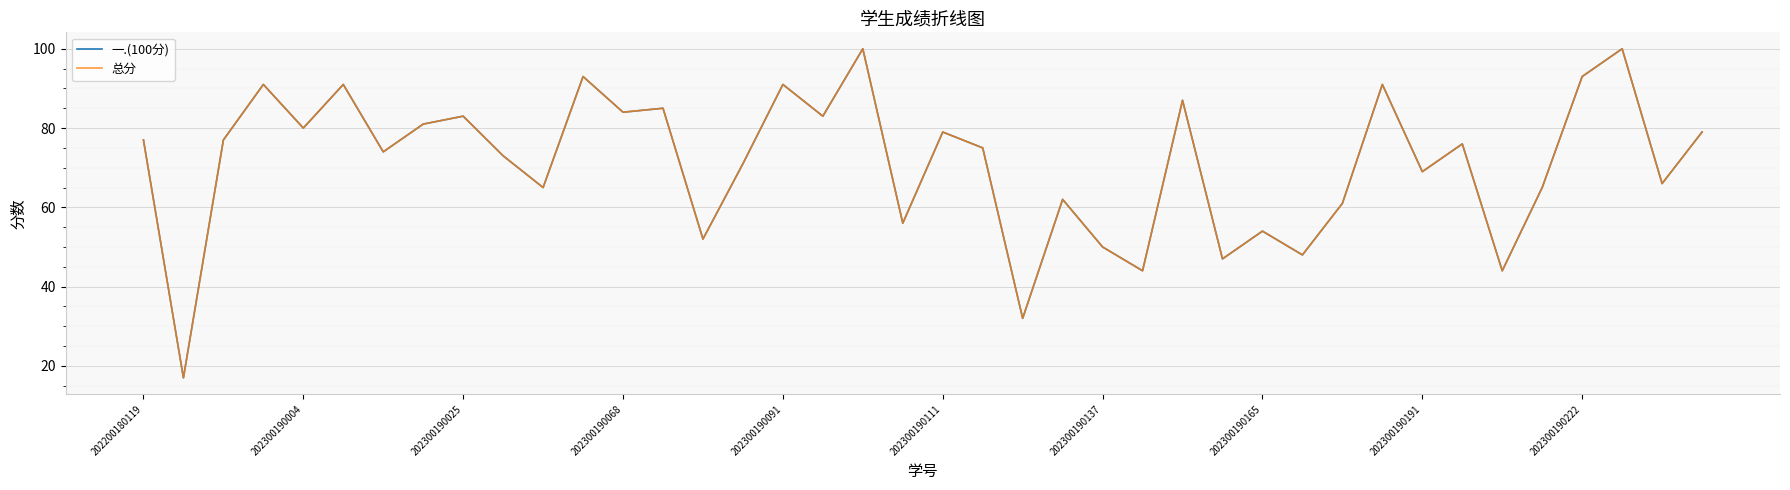

True or false: 一.(100分) and 总分 cross at least once.

False